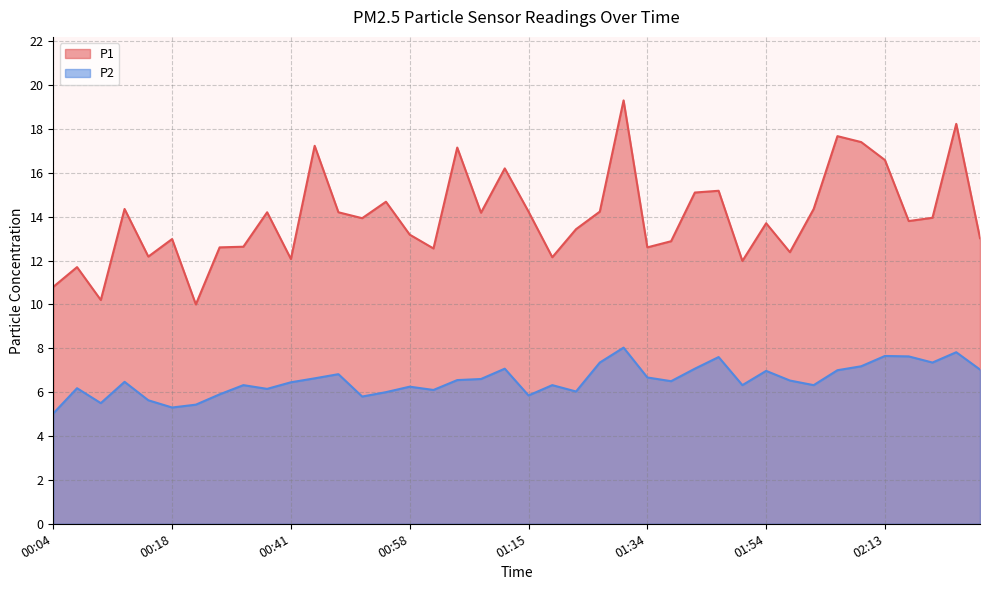

Reading left to right, transcribe all the data shown in this chart.

P1: 00:04=10.8	00:06=11.7	00:09=10.2	00:11=14.3	00:16=12.2	00:18=13.0	00:23=10.0	00:28=12.6	00:33=12.6	00:36=14.2	00:41=12.1	00:43=17.2	00:46=14.2	00:50=13.9	00:53=14.7	00:58=13.2	01:03=12.6	01:05=17.1	01:07=14.2	01:12=16.2	01:15=14.2	01:17=12.2	01:22=13.4	01:25=14.2	01:29=19.3	01:34=12.6	01:39=12.9	01:41=15.1	01:44=15.2	01:49=12.0	01:54=13.7	01:58=12.4	02:03=14.3	02:08=17.7	02:11=17.4	02:13=16.6	02:16=13.8	02:20=13.9	02:25=18.2	02:30=13.0
P2: 00:04=5.0	00:06=6.2	00:09=5.5	00:11=6.5	00:16=5.6	00:18=5.3	00:23=5.4	00:28=5.9	00:33=6.3	00:36=6.2	00:41=6.5	00:43=6.6	00:46=6.8	00:50=5.8	00:53=6.0	00:58=6.2	01:03=6.1	01:05=6.5	01:07=6.6	01:12=7.1	01:15=5.8	01:17=6.3	01:22=6.0	01:25=7.3	01:29=8.0	01:34=6.7	01:39=6.5	01:41=7.1	01:44=7.6	01:49=6.3	01:54=7.0	01:58=6.5	02:03=6.3	02:08=7.0	02:11=7.2	02:13=7.7	02:16=7.6	02:20=7.3	02:25=7.8	02:30=7.0